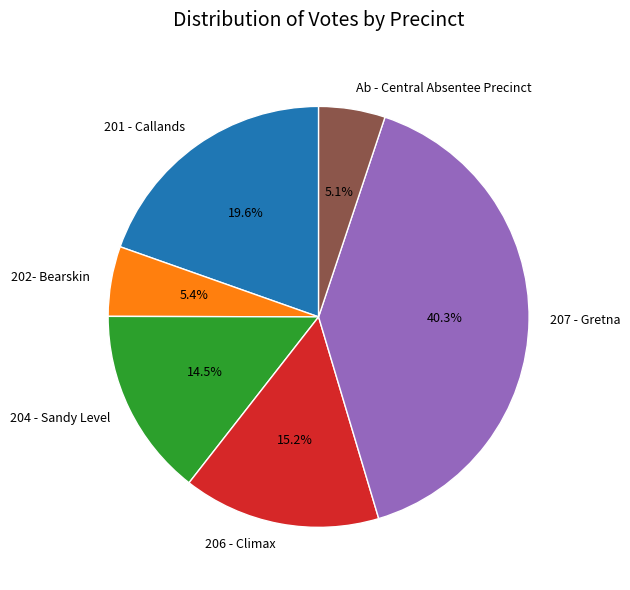

What is the ratio of the value at 204 - Sandy Level to the value at 201 - Callands?

0.7